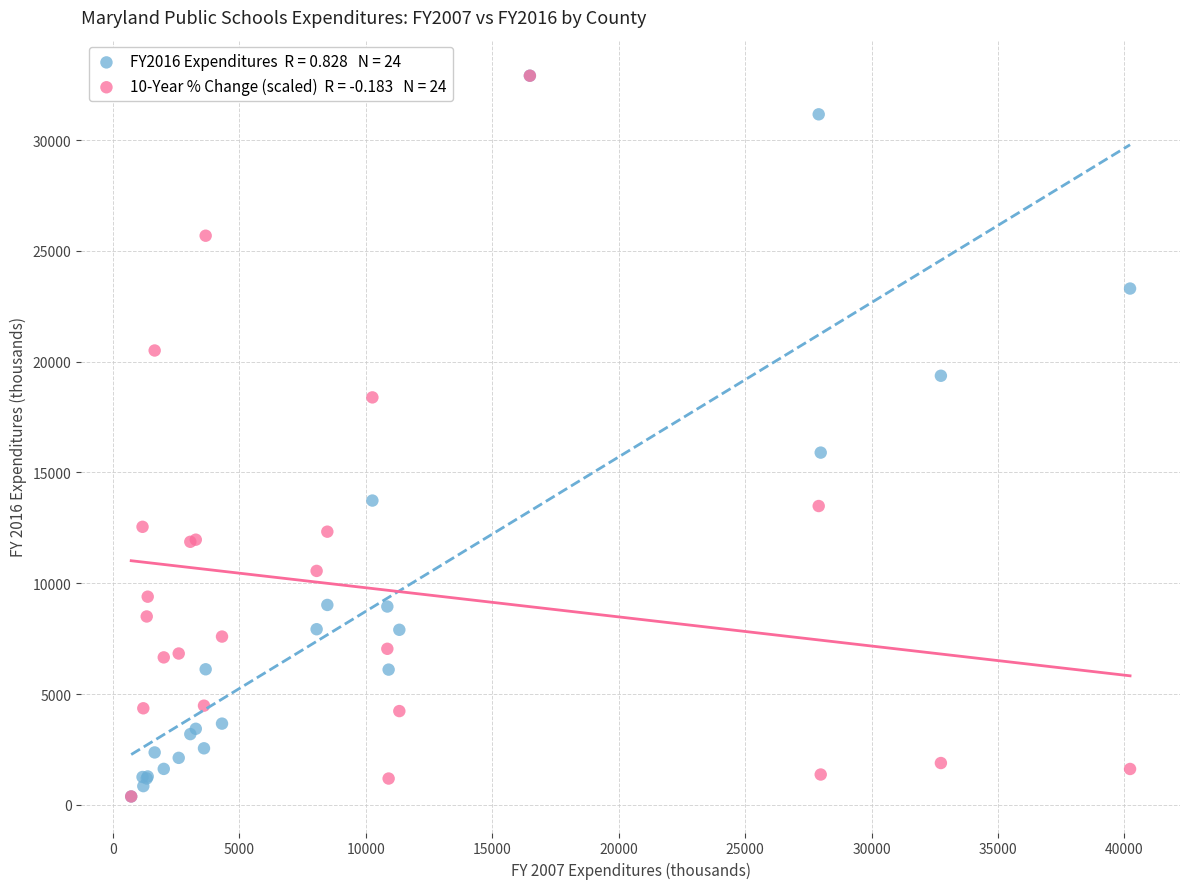

Across all series, what Y value is closest to 16640?

15894.6